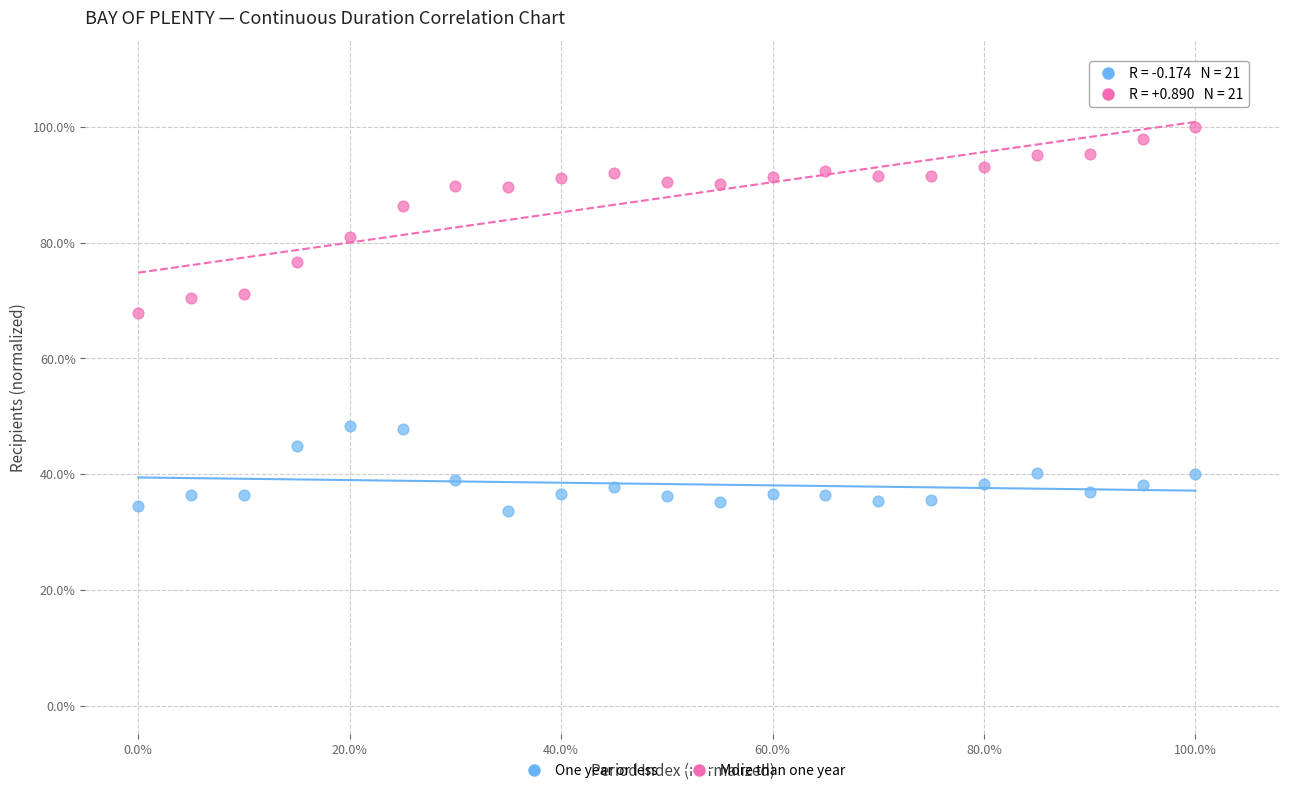

Which series has the largest Y range (max minus min)?

More than one year